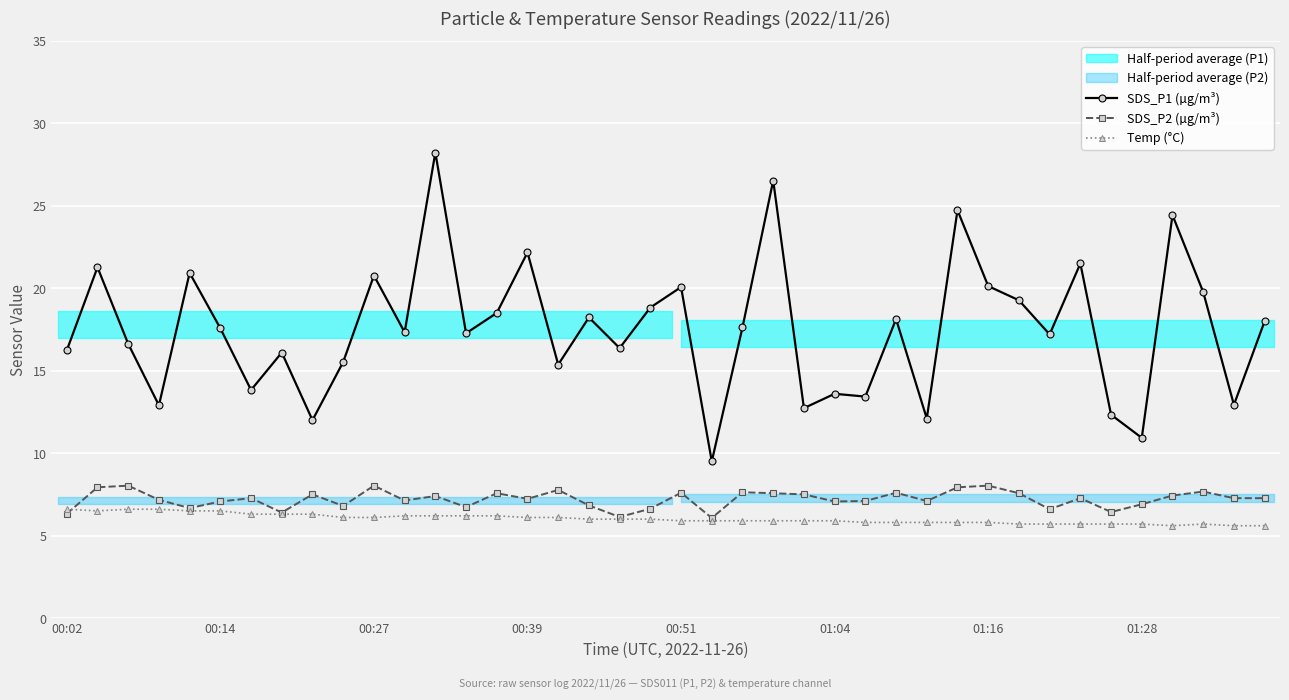

What is the average value of the Temp (°C) series?

6.0